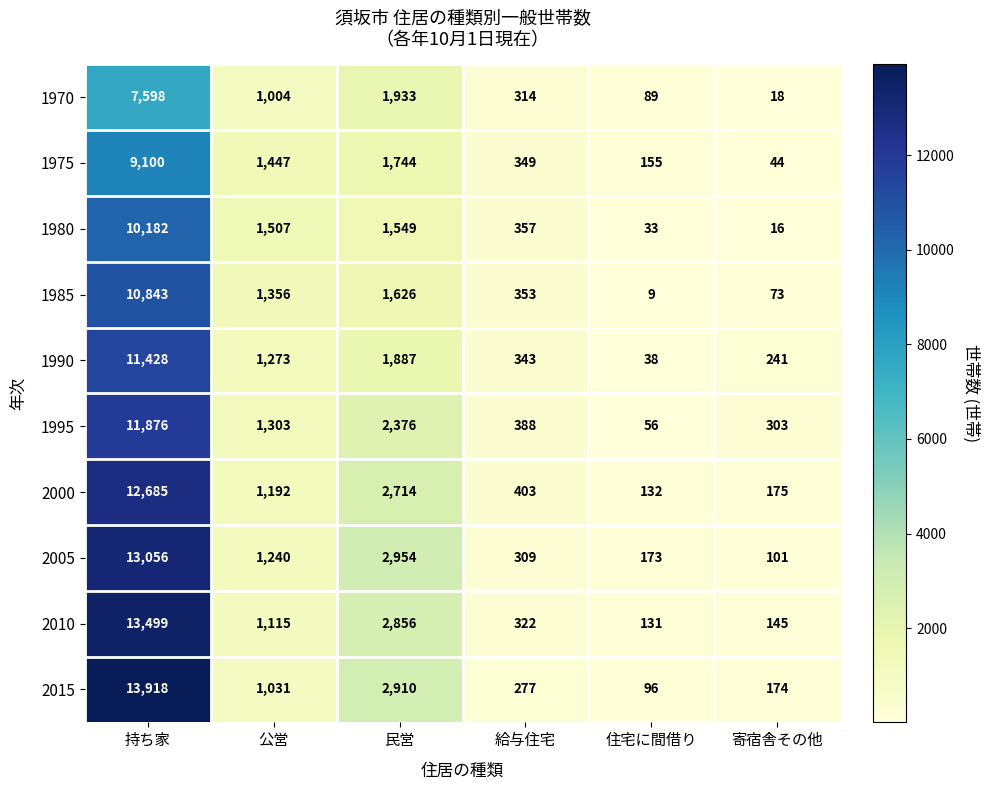

Where does the 2010 series first go above 1115?

持ち家